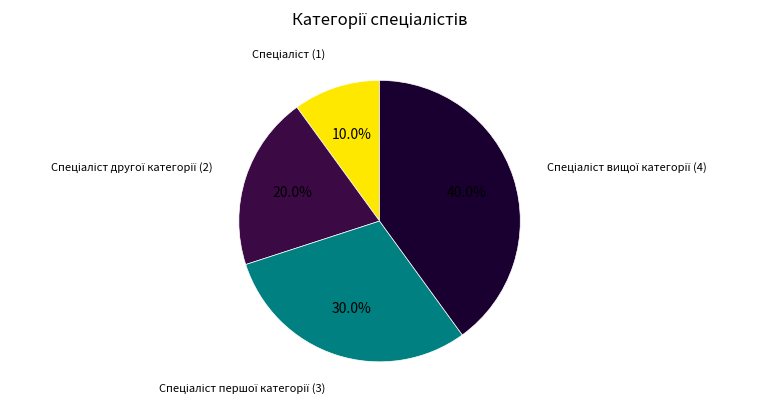

Is there any slice that represents more than half of the pie?

No